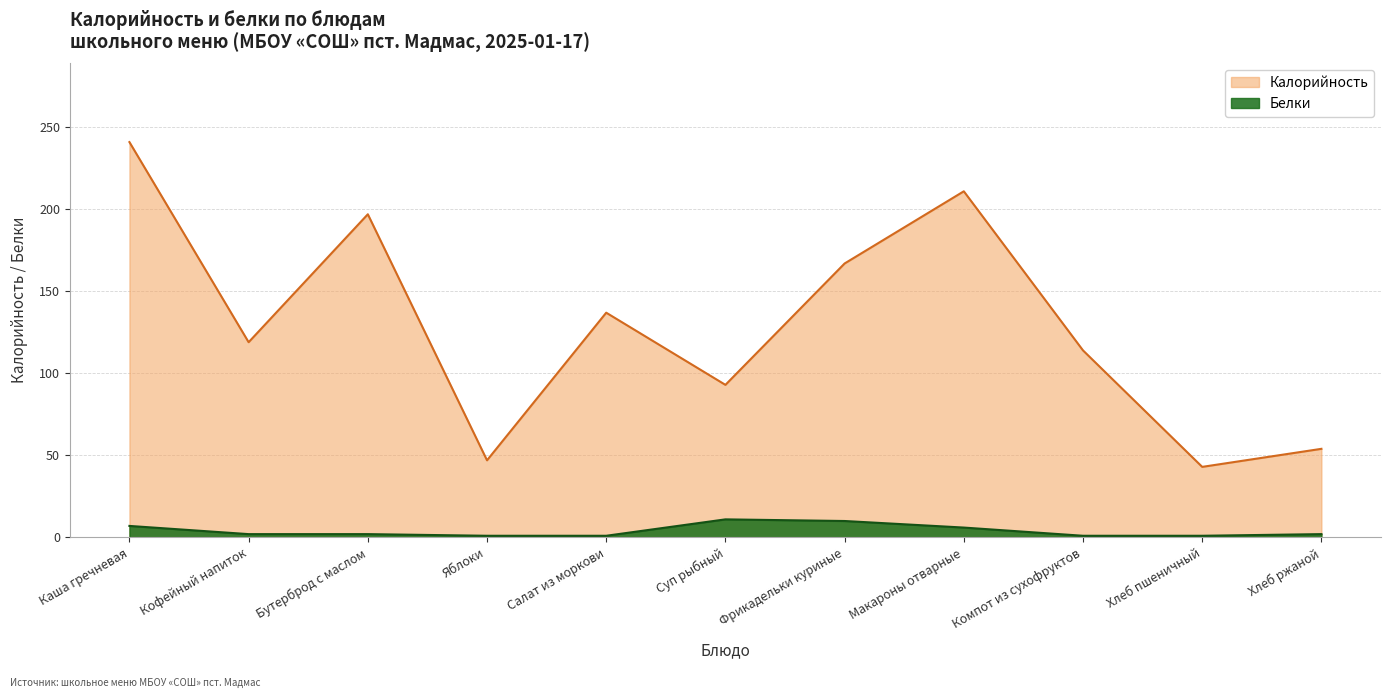

True or false: Белки and Калорийность cross at least once.

False